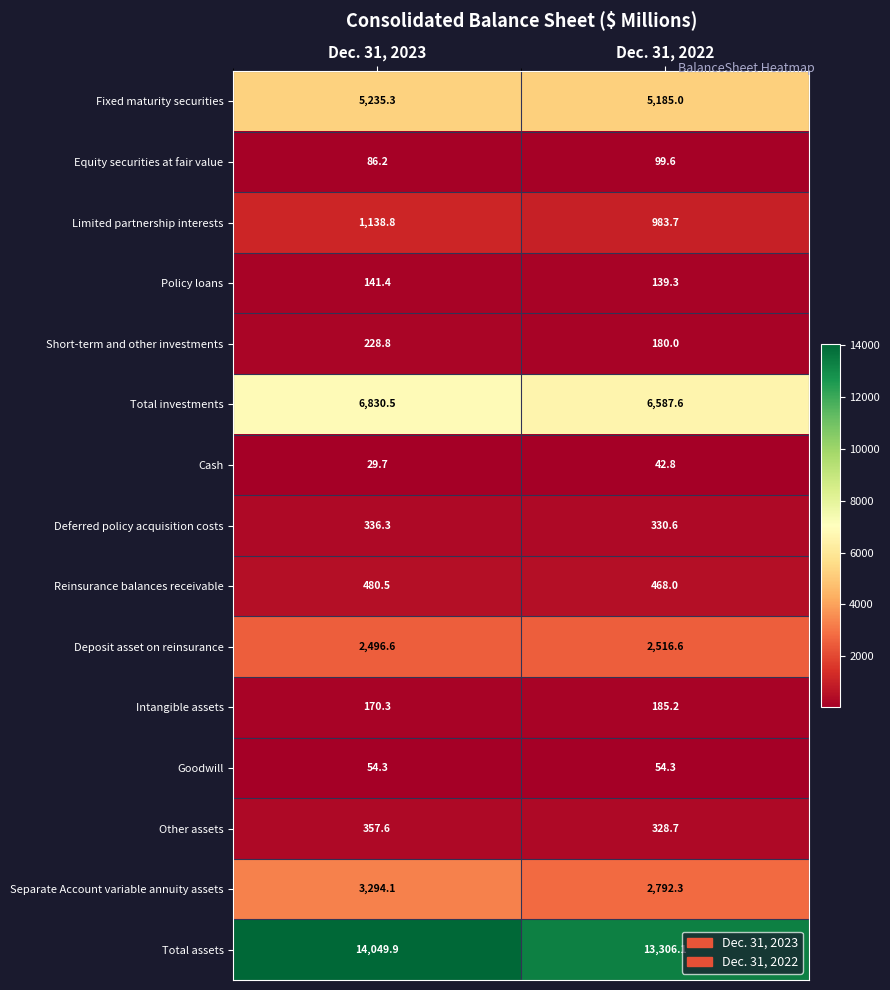

What is the difference between the highest and lowest values at Dec. 31, 2022?

13263.3